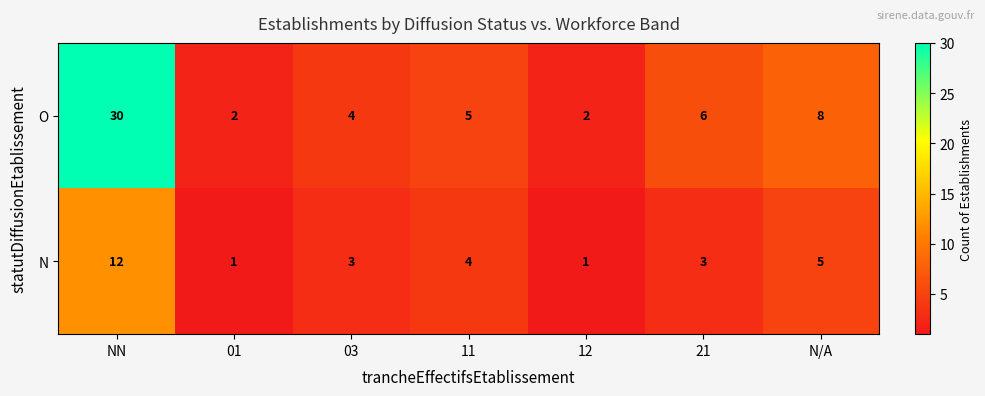

What is the difference between the highest and lowest values at NN?

18